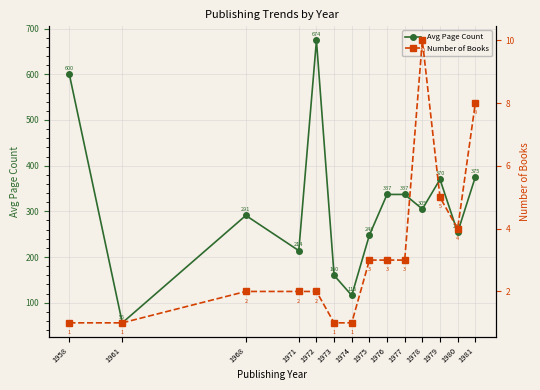

Rank the series at 1961 from highest to lowest value.

Avg Page Count, Number of Books